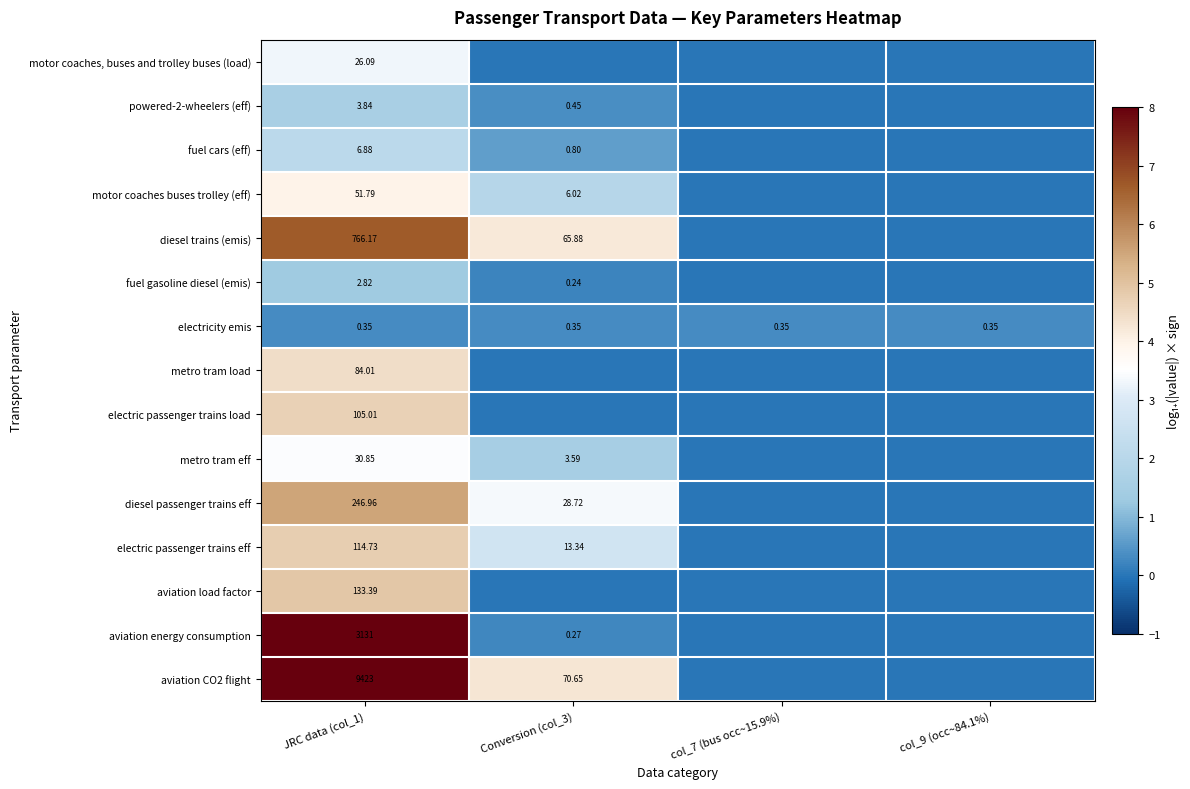

Is the value of powered-2-wheelers (eff) at Conversion (col_3) greater than the value of fuel cars (eff) at JRC data (col_1)?

No